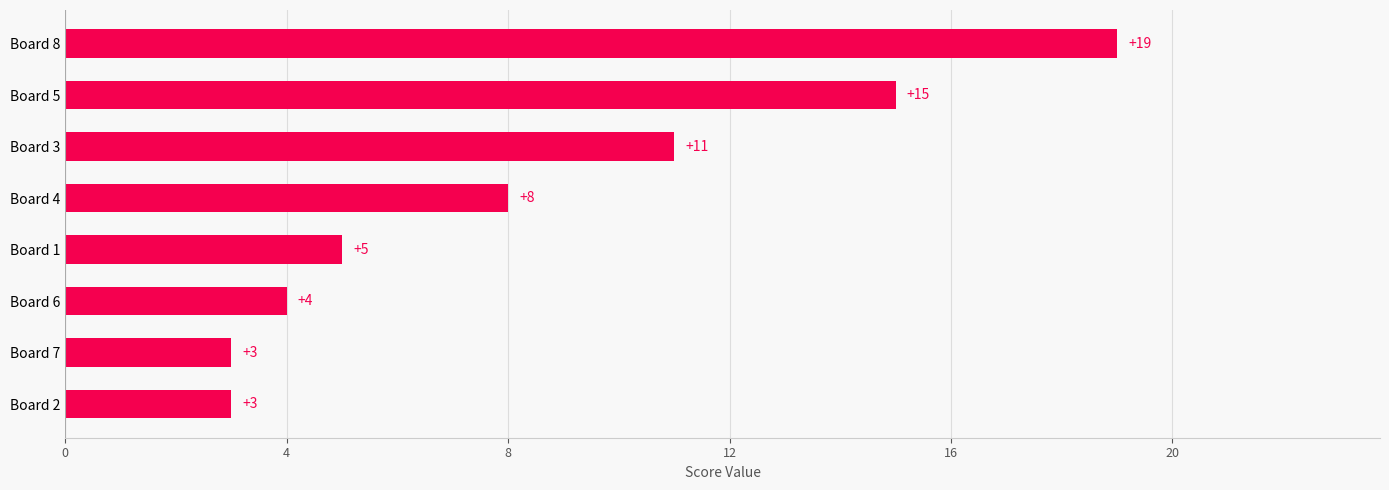

Does the chart contain any negative values?

No